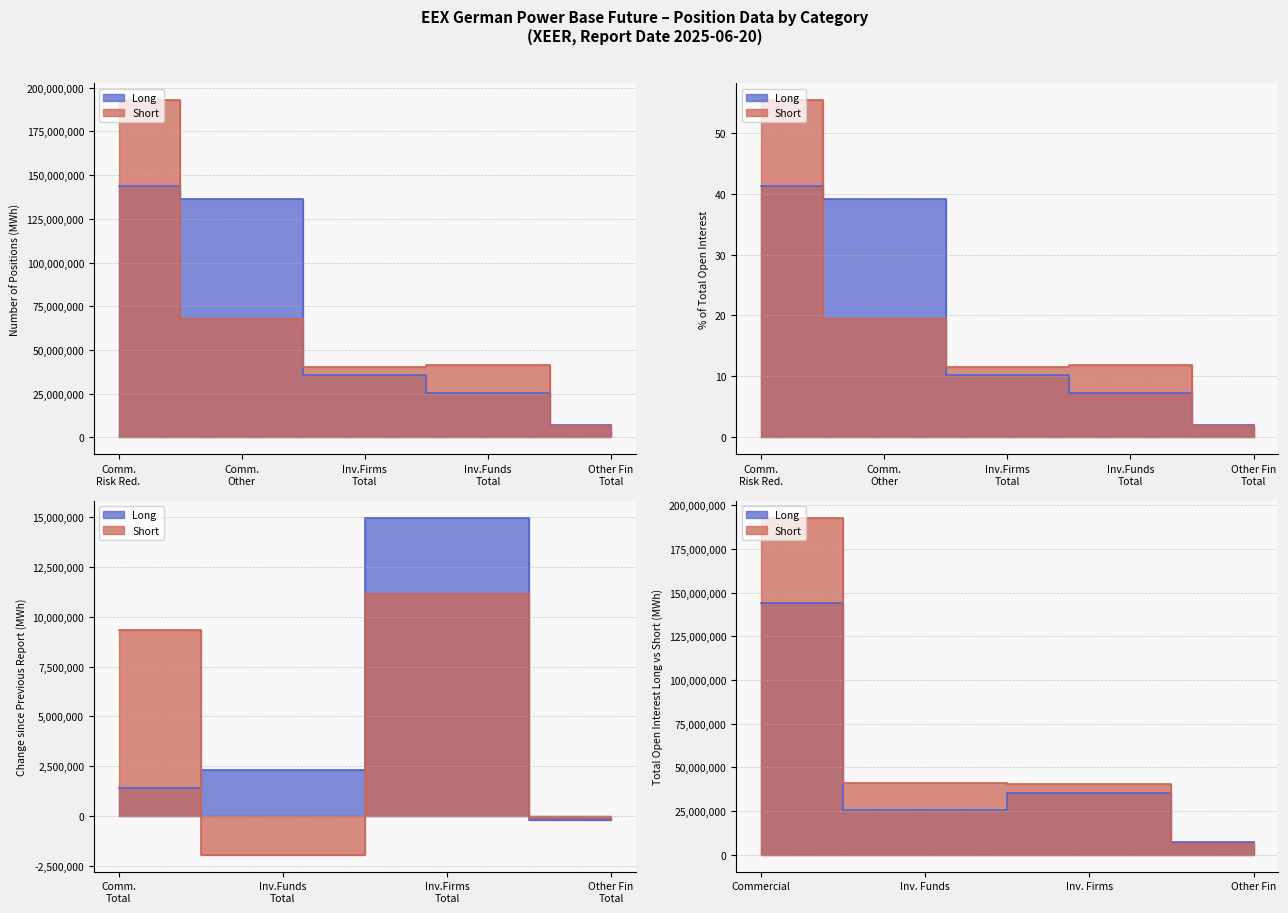

Which series ends up on top after the final intersection of Short and Long?

Short